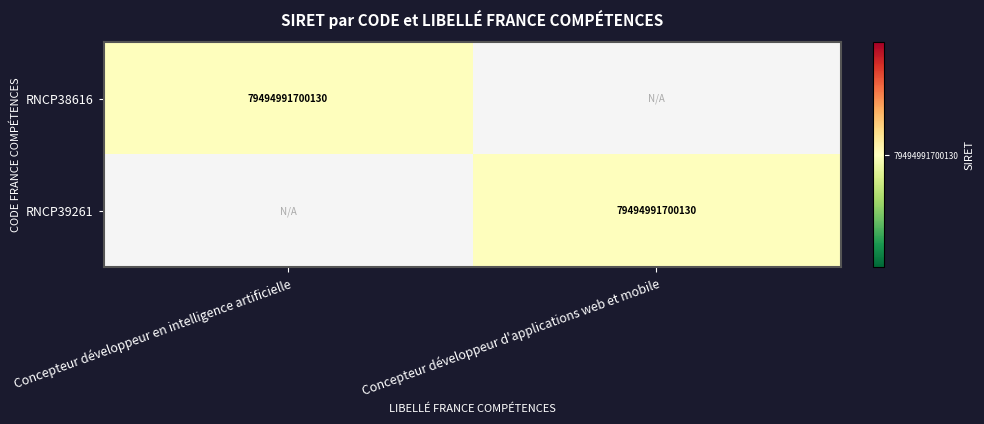

Between Concepteur développeur en intelligence artificielle and Concepteur développeur d'applications web et mobile, which is larger?

Concepteur développeur en intelligence artificielle